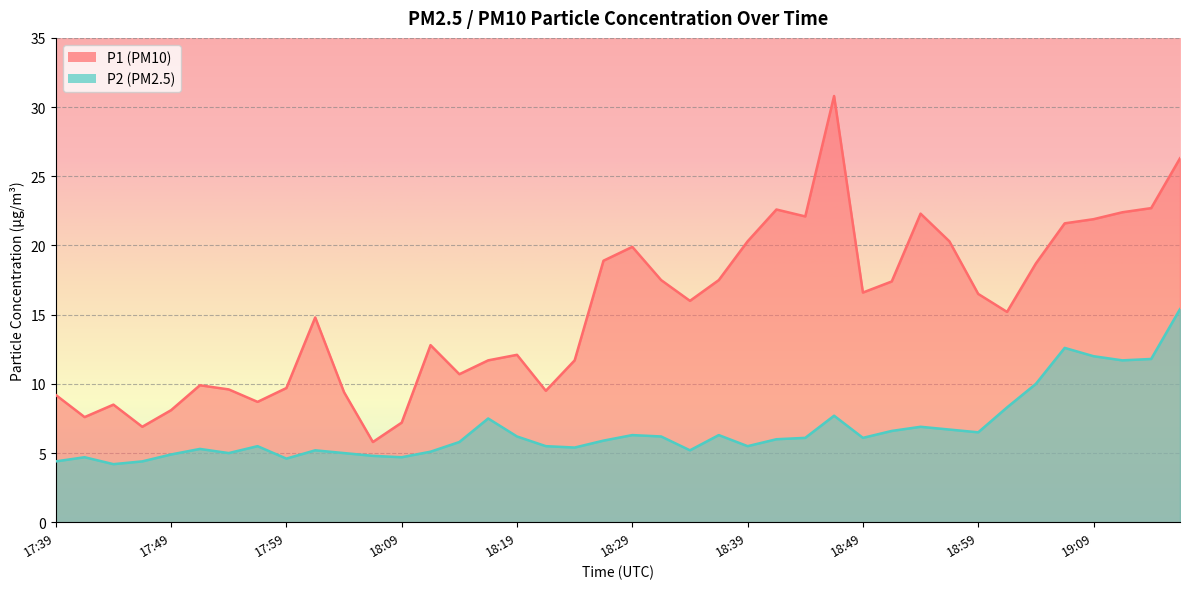

Reading left to right, transcribe all the data shown in this chart.

P1: 9.2	7.6	8.5	6.9	8.1	9.9	9.6	8.7	9.7	14.8	9.4	5.8	7.2	12.8	10.7	11.7	12.1	9.5	11.7	18.9	19.9	17.5	16.0	17.5	20.3	22.6	22.1	30.8	16.6	17.4	22.3	20.3	16.5	15.2	18.7	21.6	21.9	22.4	22.7	26.3
P2: 4.4	4.7	4.2	4.4	4.9	5.3	5.0	5.5	4.6	5.2	5.0	4.8	4.7	5.1	5.8	7.5	6.2	5.5	5.4	5.9	6.3	6.2	5.2	6.3	5.5	6.0	6.1	7.7	6.1	6.6	6.9	6.7	6.5	8.3	10.0	12.6	12.0	11.7	11.8	15.4